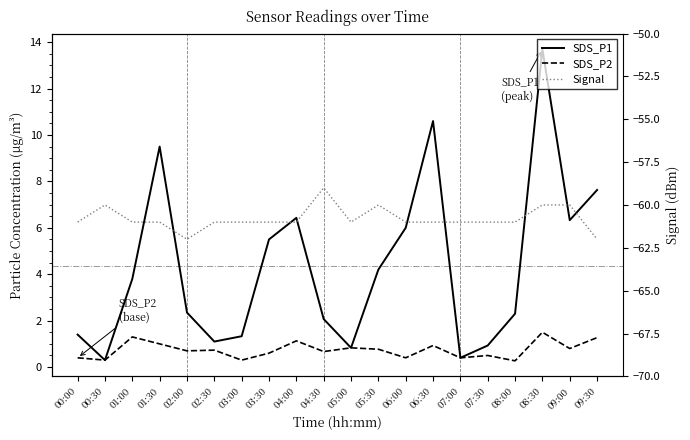

How many interior local peaks does the SDS_P2 series have?

7